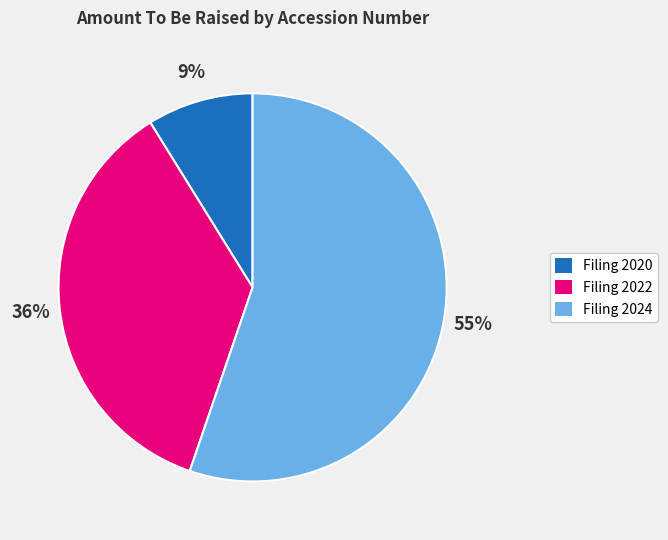

Count the number of slices in the pie.

3